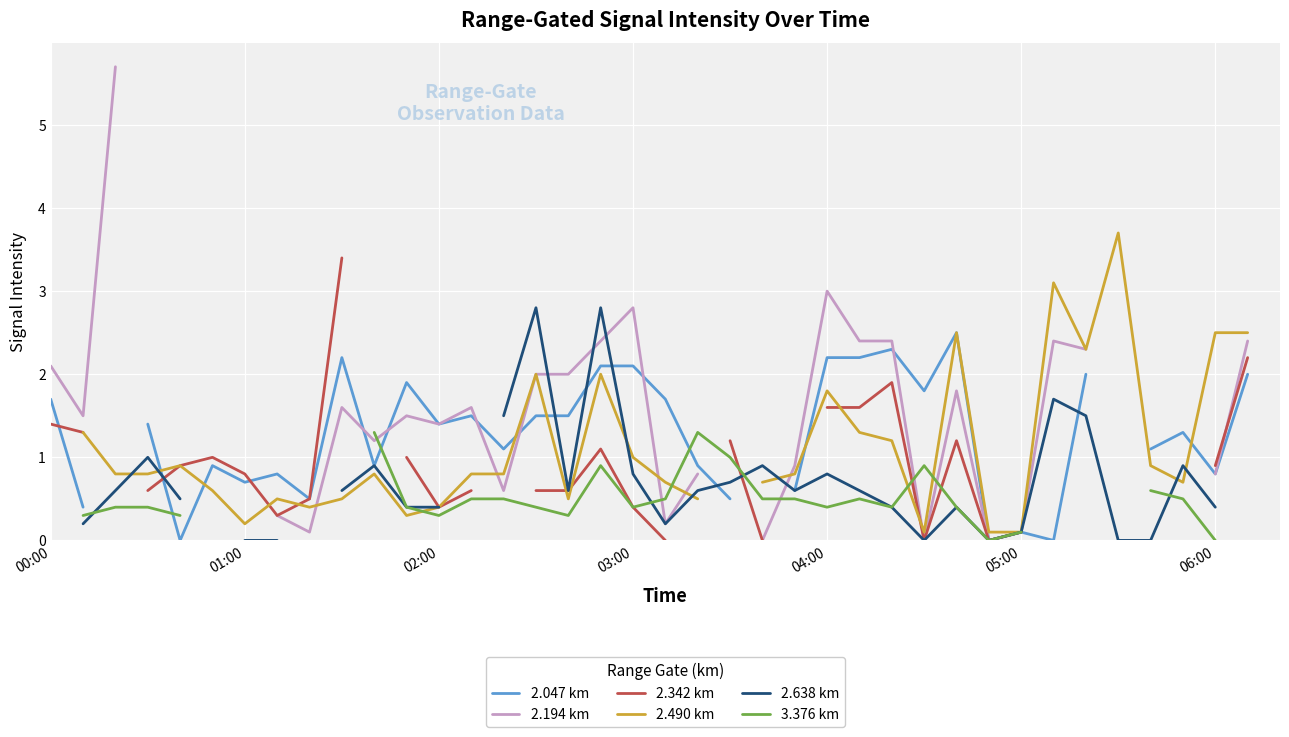

Is it true that 2.194 km equals 1.7 at 03:00?

False